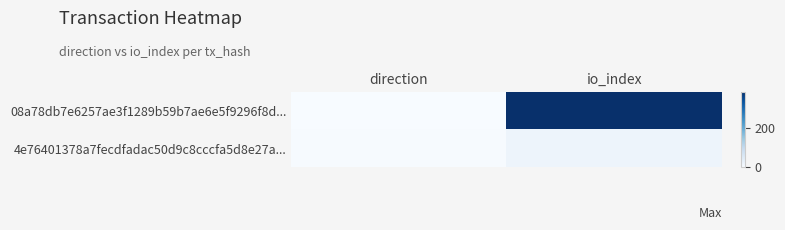

What is the minimum value shown in the chart?

-1